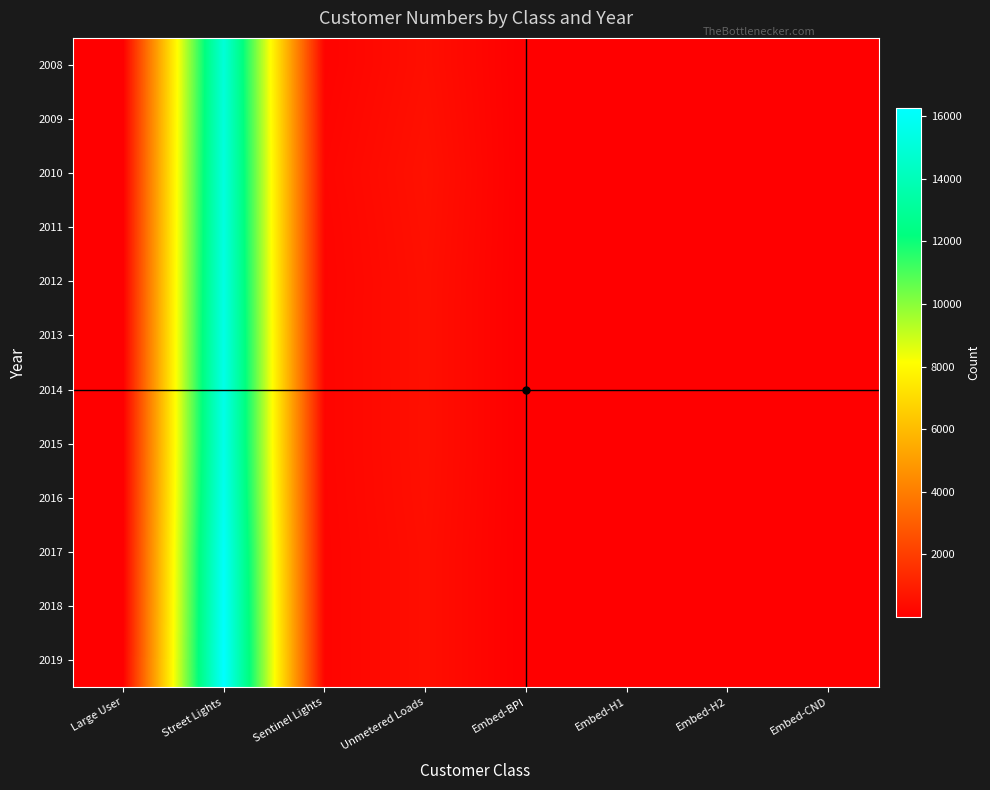

Count the number of categories in the chart.

8